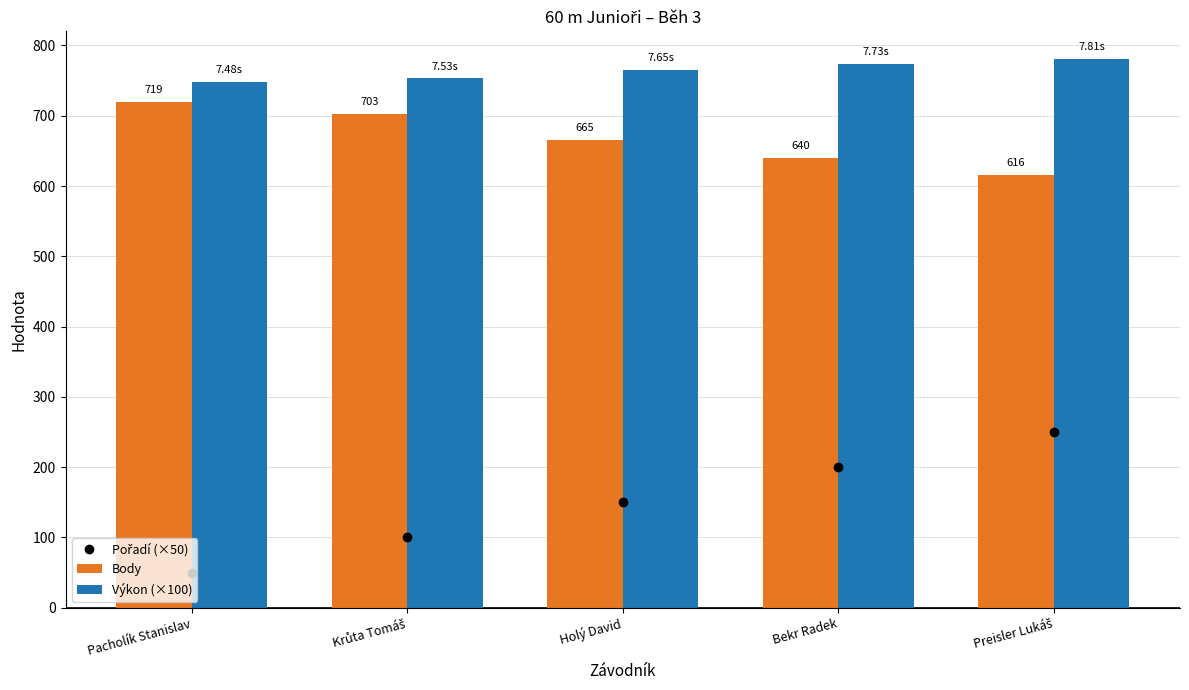

List the series in order of their overall mean, highest first.

Výkon (×100), Body